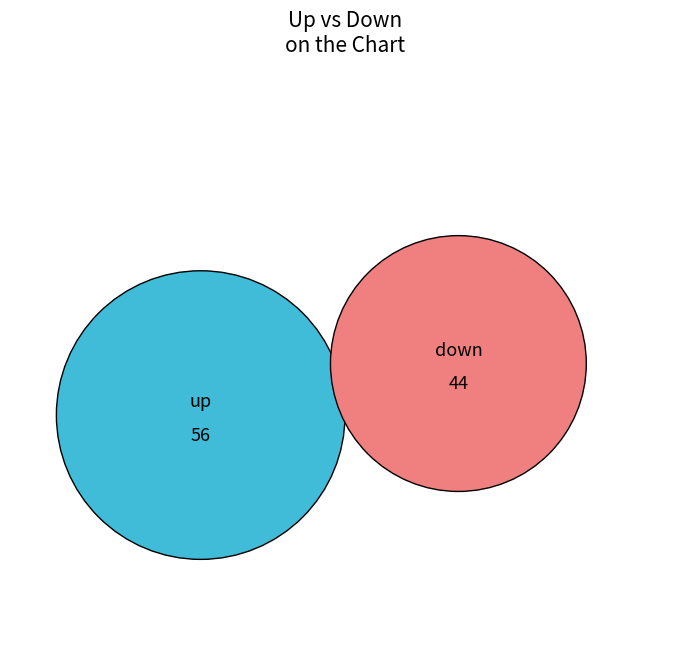

Approximately how many times larger is the value at down compared to up?

0.8